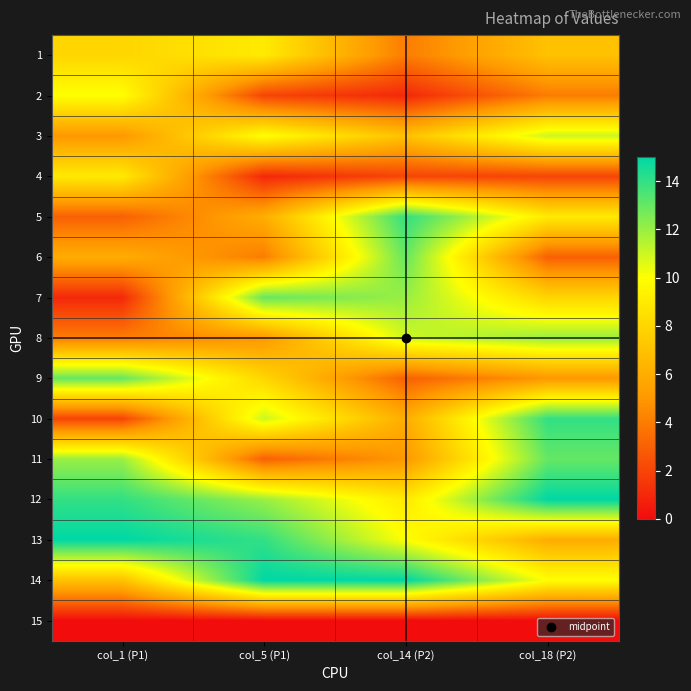

How many series are shown in this chart?

15